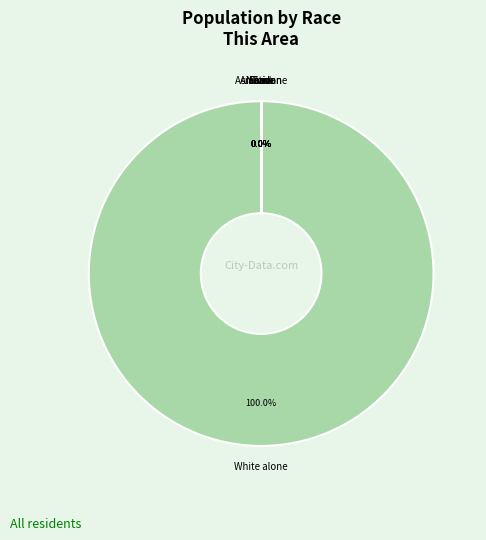

True or false: Two or More Races accounts for 8% of the total.

False